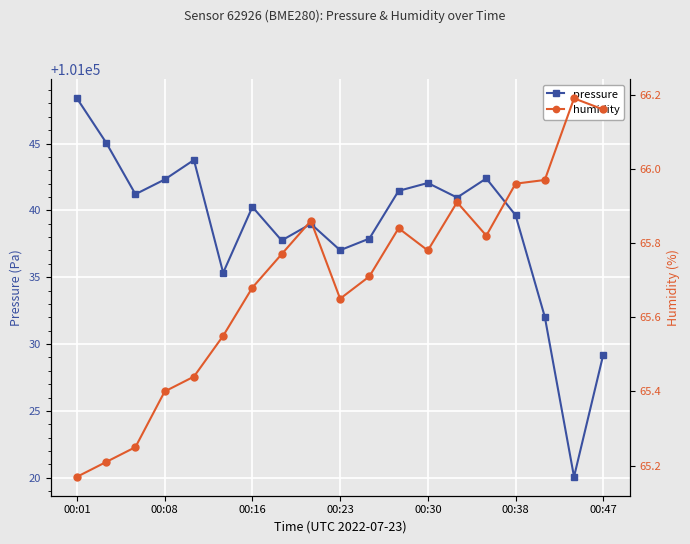

The pressure series shows 54923.2 at 00:08. True or false?

False